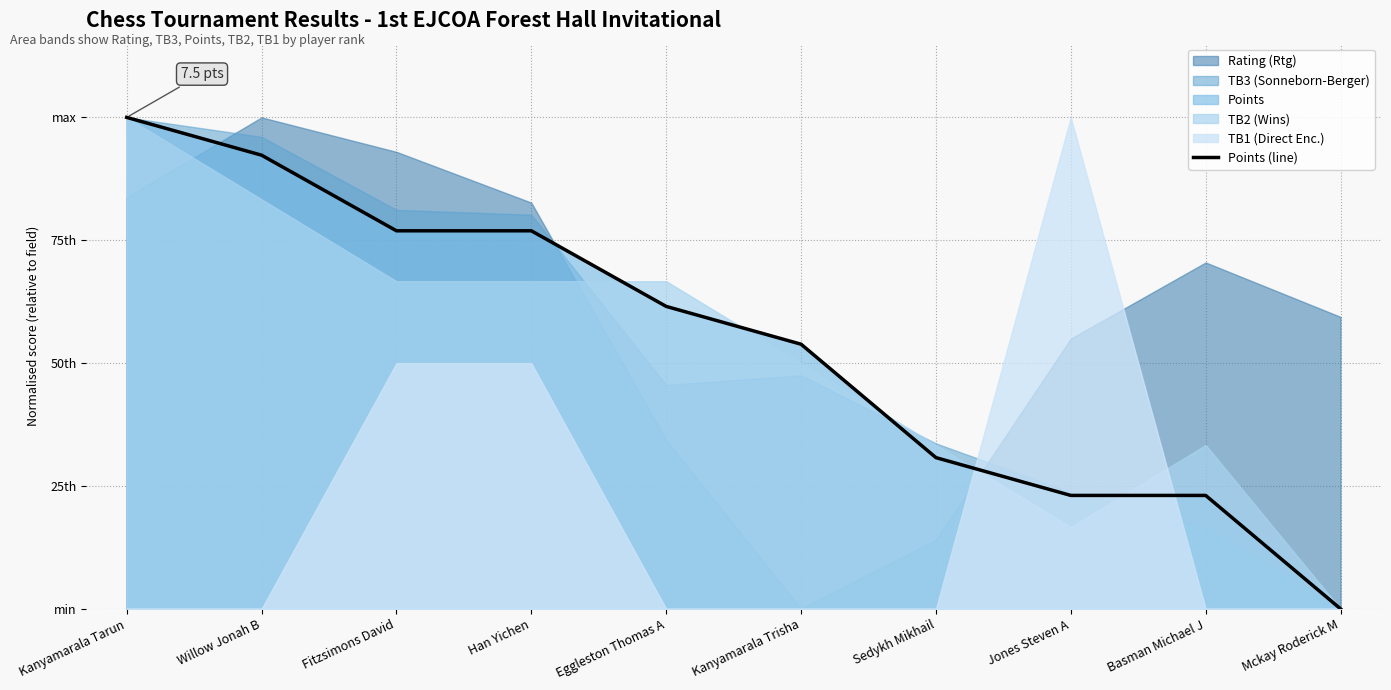

Reading left to right, extract all data points from this chart.

Kanyamarala Tarun=1.0	Willow Jonah B=0.9	Fitzsimons David=0.8	Han Yichen=0.8	Eggleston Thomas A=0.6	Kanyamarala Trisha=0.5	Sedykh Mikhail=0.3	Jones Steven A=0.2	Basman Michael J=0.2	Mckay Roderick M=0.0